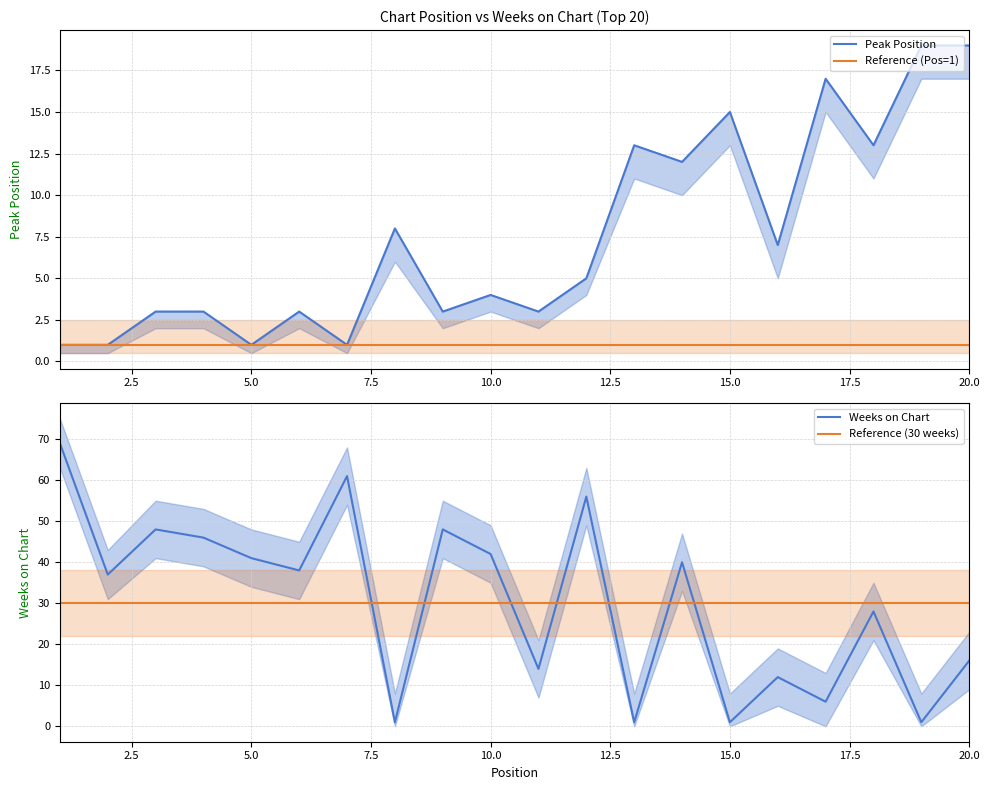

Reading left to right, list all the values displayed in this chart.

Peak Position: 1	1	3	3	1	3	1	8	3	4	3	5	13	12	15	7	17	13	19	19
Reference (Pos=1): 1	1	1	1	1	1	1	1	1	1	1	1	1	1	1	1	1	1	1	1
Weeks on Chart: 69	37	48	46	41	38	61	1	48	42	14	56	1	40	1	12	6	28	1	16
Reference (30 weeks): 30	30	30	30	30	30	30	30	30	30	30	30	30	30	30	30	30	30	30	30